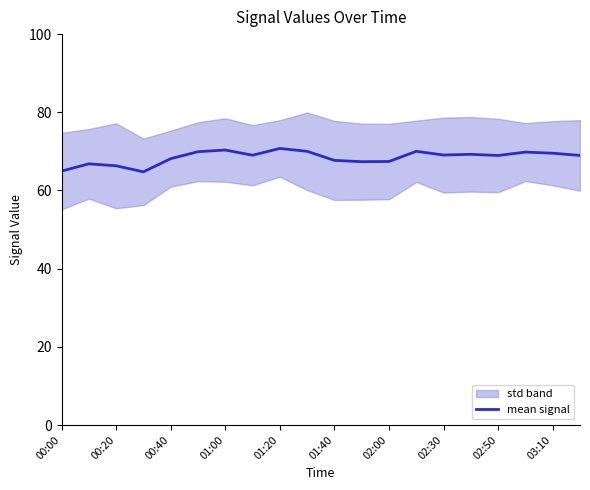

What is the maximum value shown in the chart?

70.8